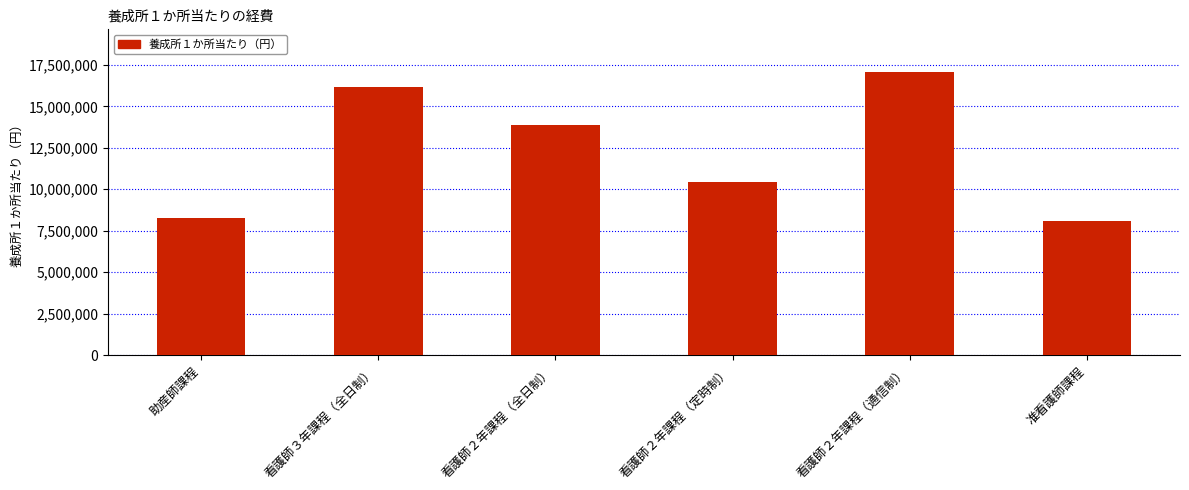

At which label does the data first exceed 13889000?

看護師３年課程（全日制）